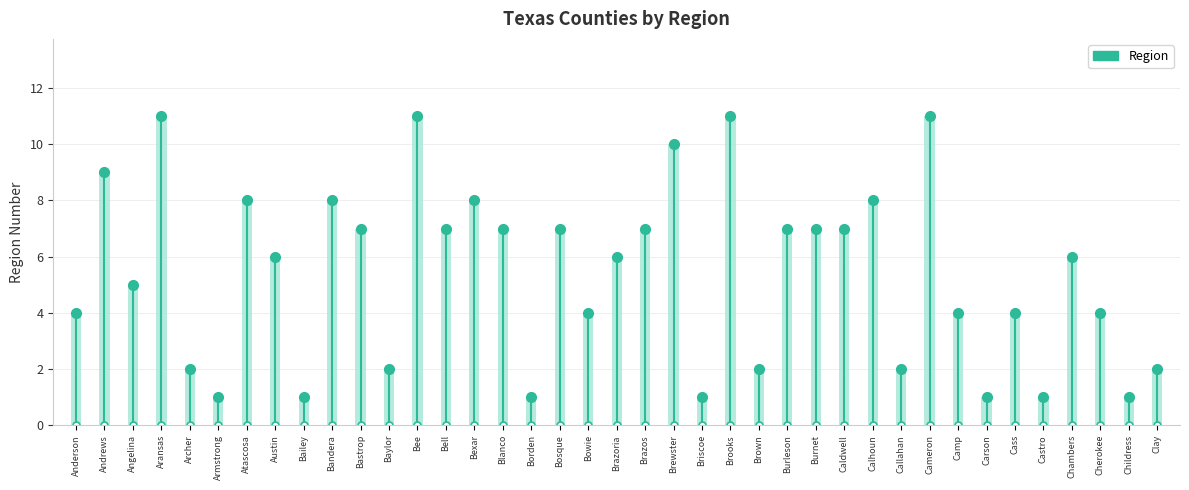

Count the number of data series in this chart.

1